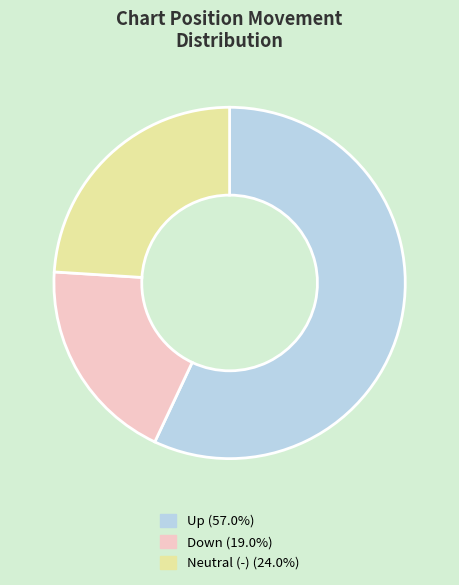

Does any single category account for the majority?

Yes